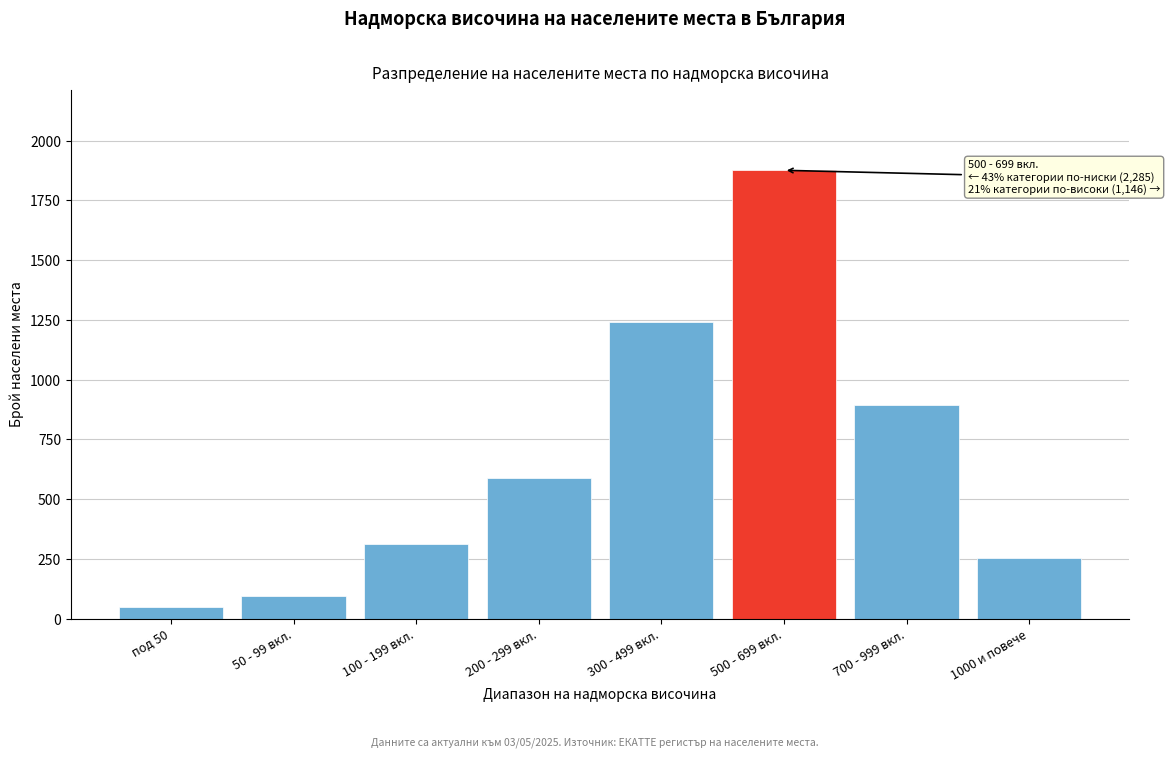

Reading left to right, what are all the values shown in this chart?

48	95	312	587	1243	1876	892	254